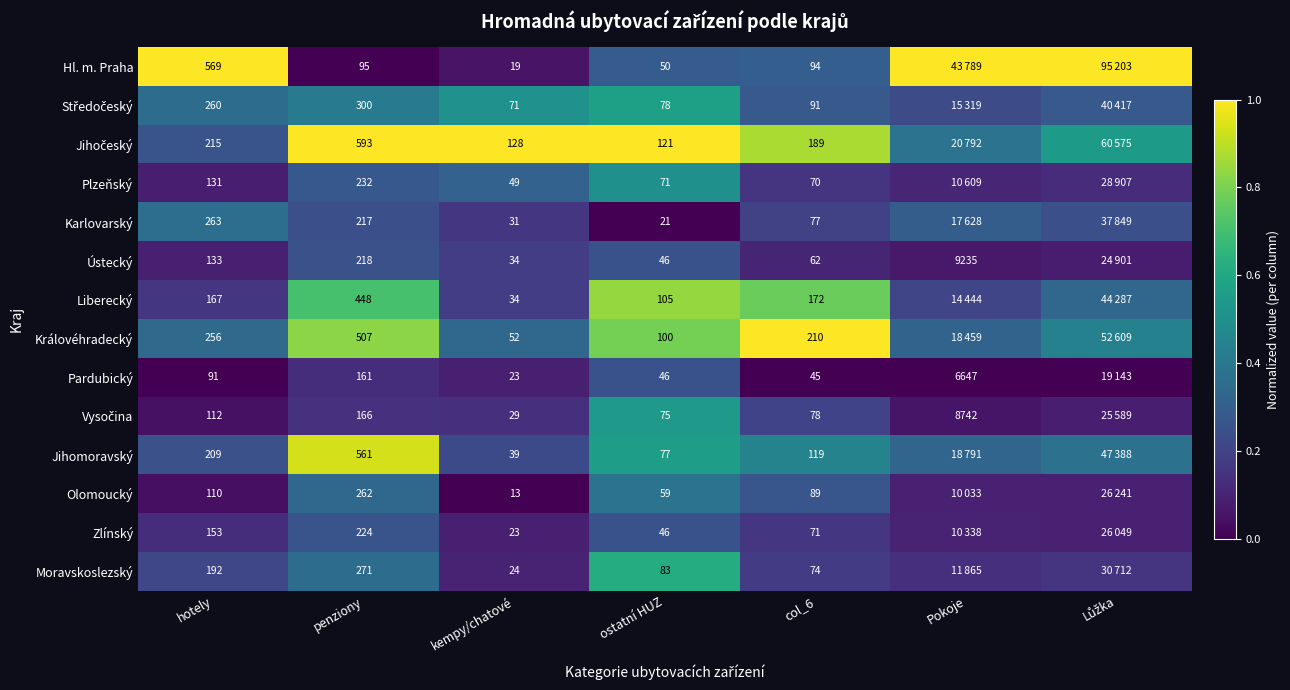

Is the value of Královéhradecký at hotely greater than the value of Liberecký at ostatní HUZ?

Yes